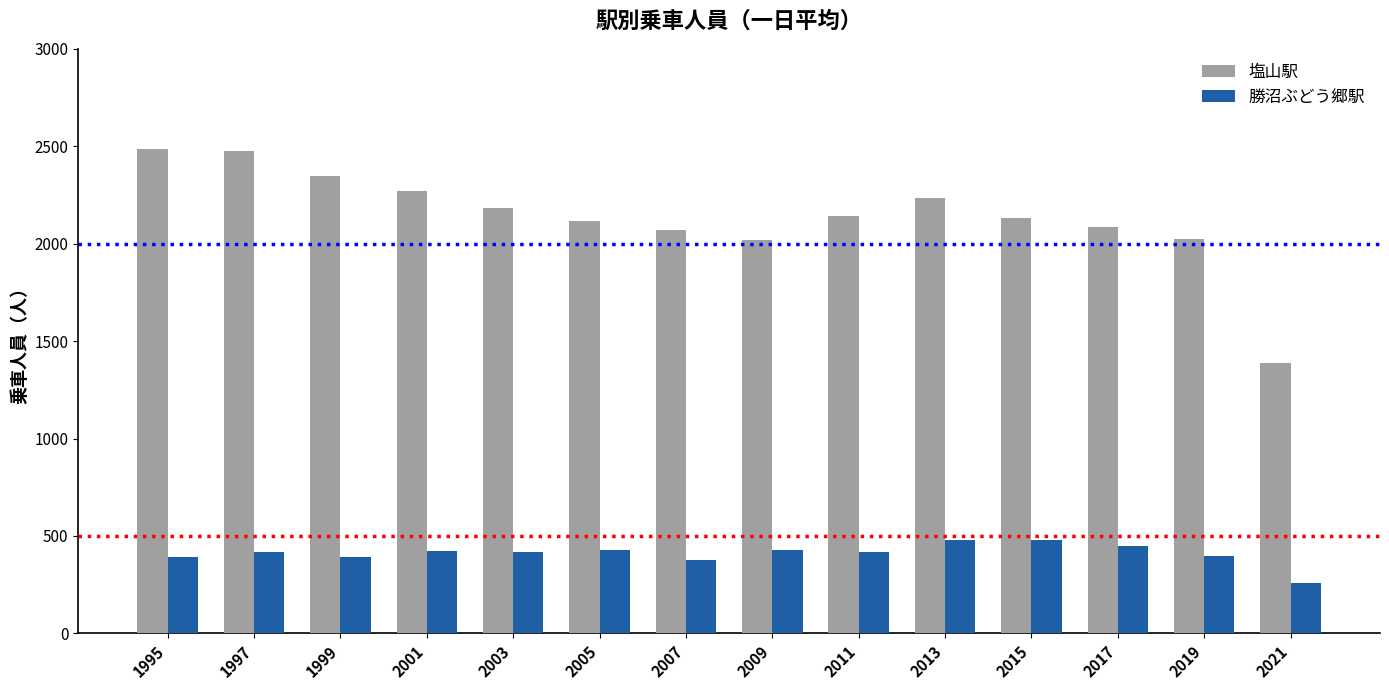

What value does the 塩山駅 series have at 1995?

2488